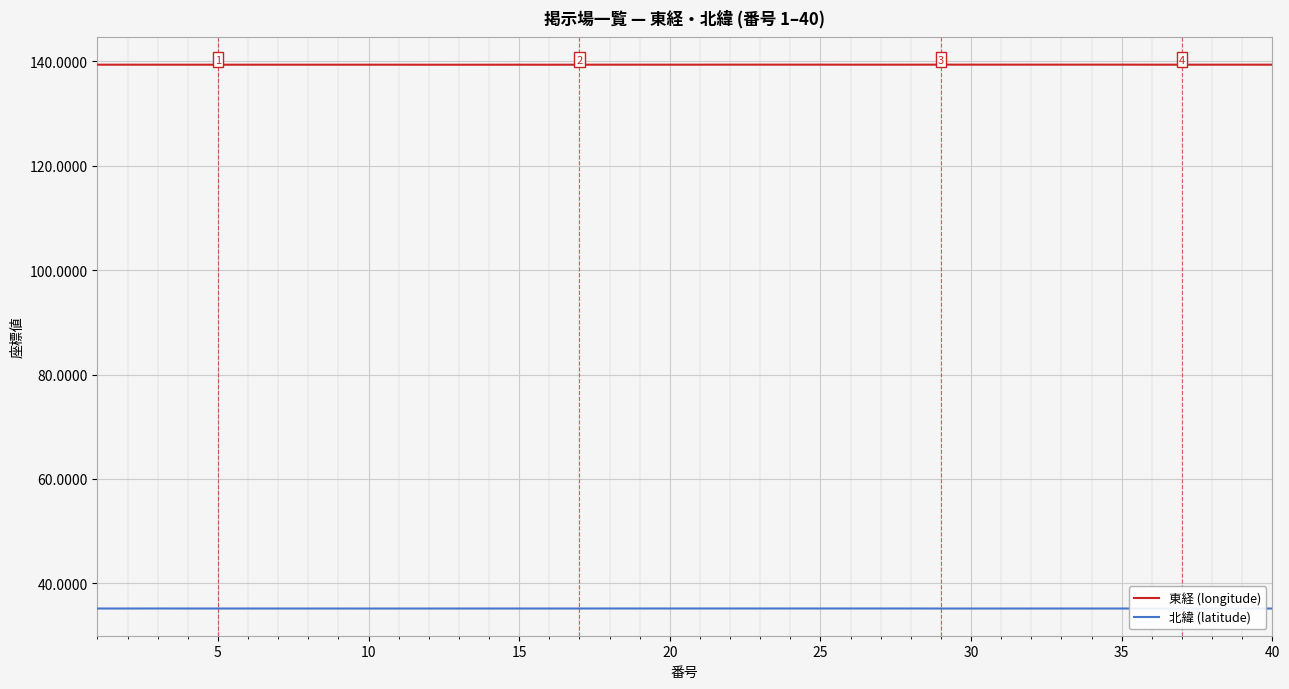

True or false: 北緯 (latitude) and 東経 (longitude) cross at least once.

False